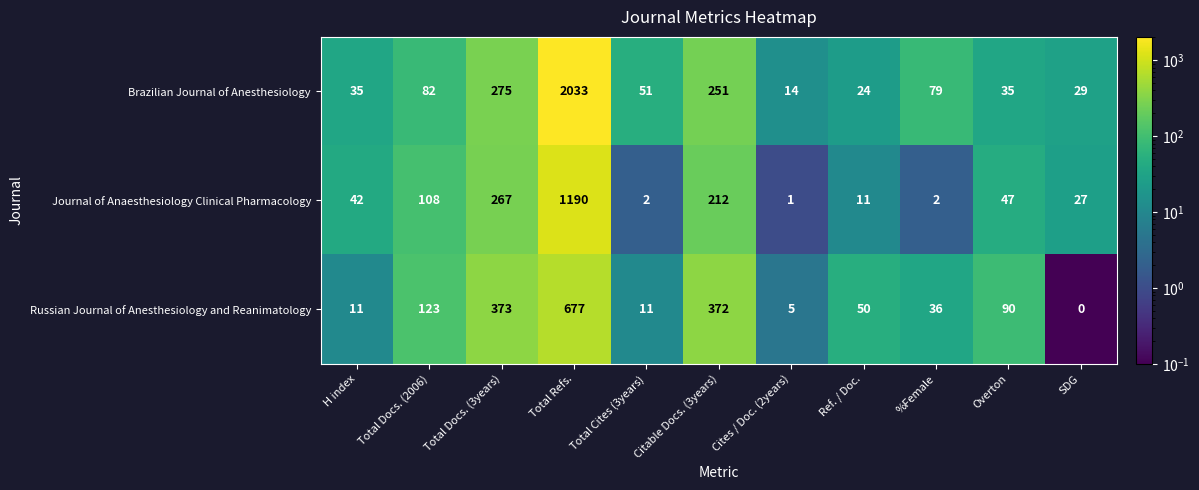

What is the difference between the second highest and minimum values in the Brazilian Journal of Anesthesiology series?

261